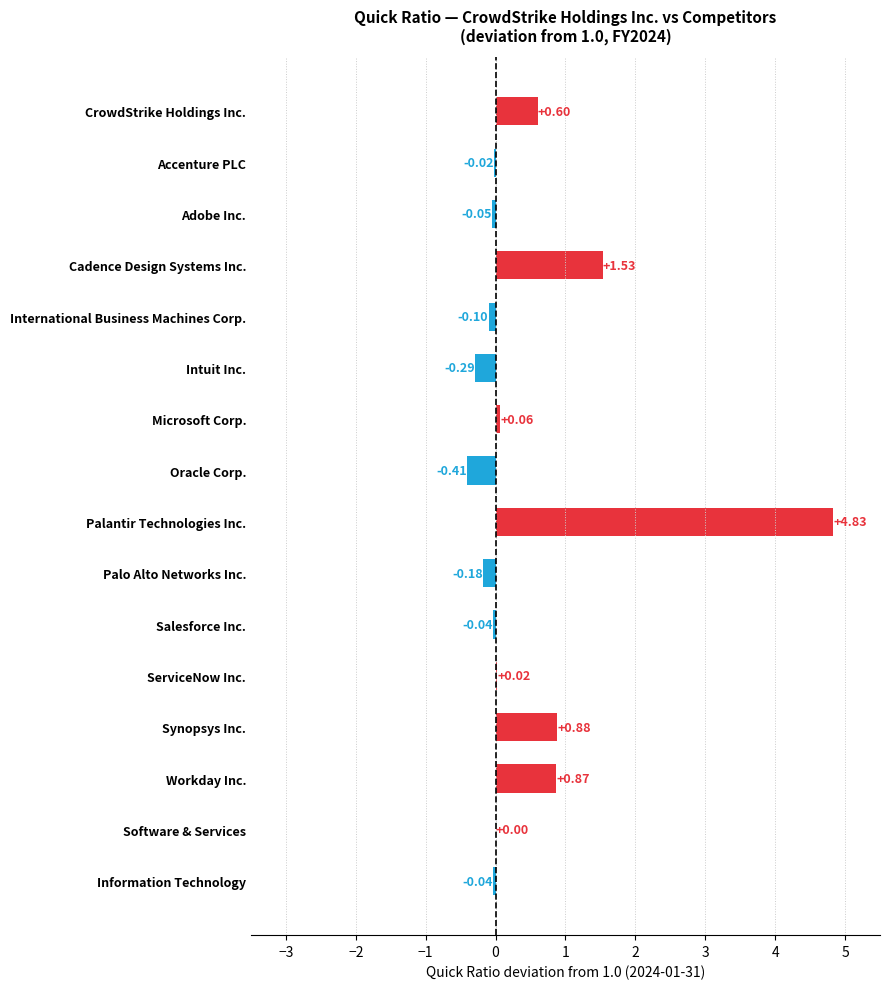

At which category does the chart reach its peak across all series?

Palantir Technologies Inc.